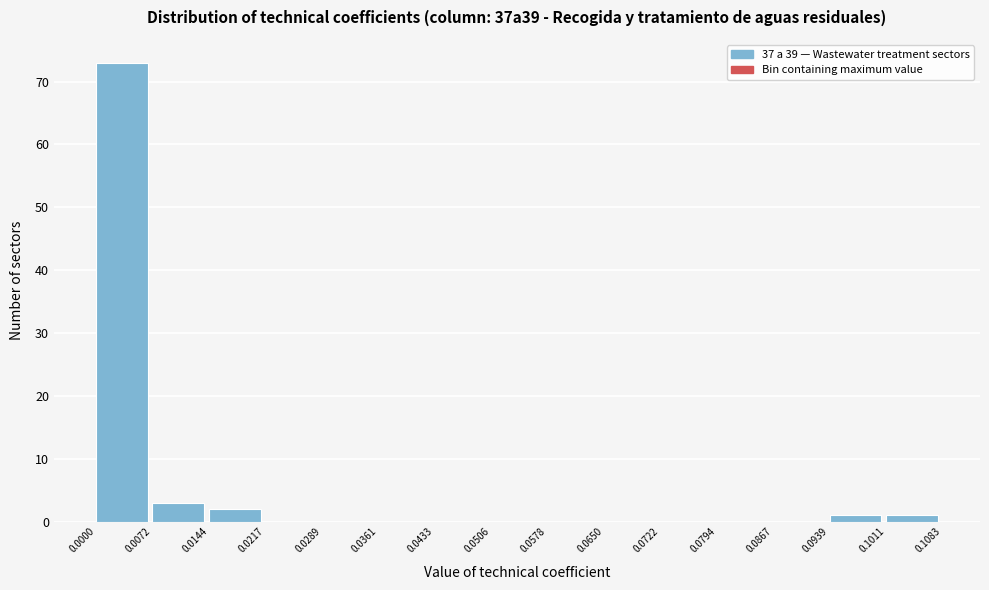

What is the height of the bar covering 0.0939 to 0.1011 on the x-axis? The values are not printed on the chart, so give them approximately, as read against the axis.

1